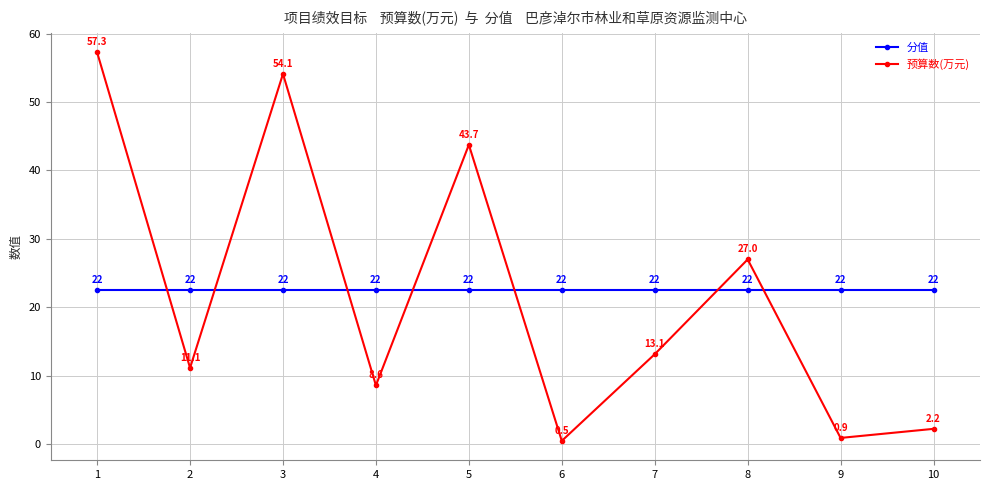

List the series in order of their overall mean, lowest first.

预算数(万元), 分值